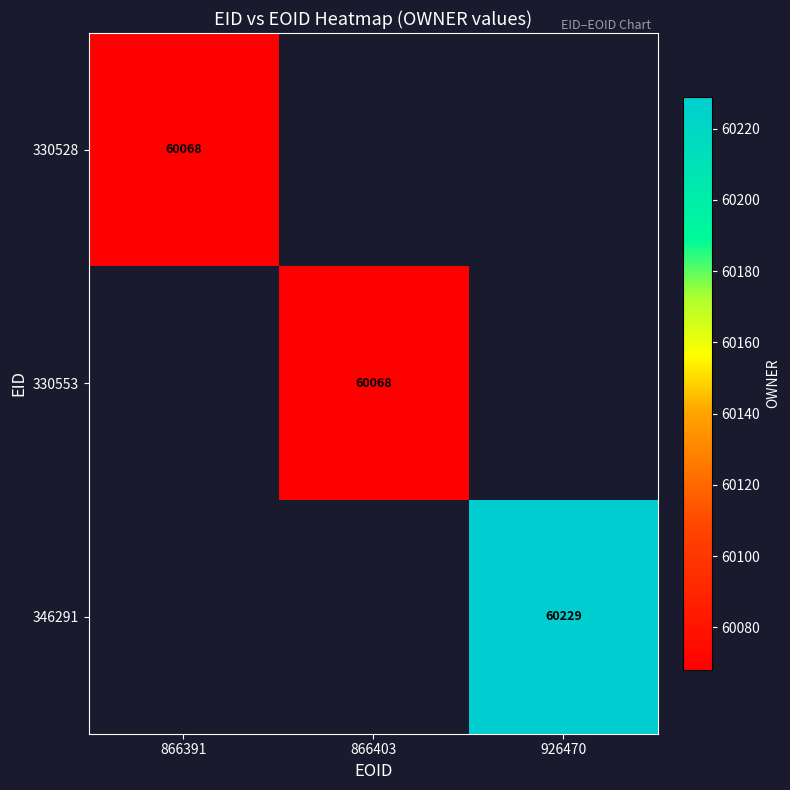

At which category does the chart reach its minimum across all series?

866391